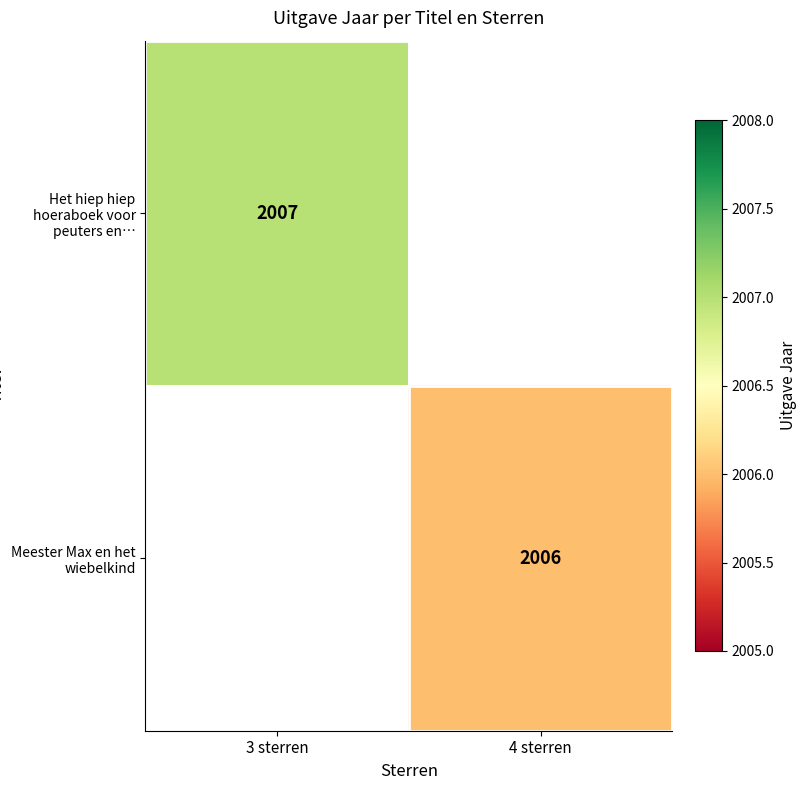

Is it true that Meester Max en het wiebelkind equals 2006 at 4 sterren?

True